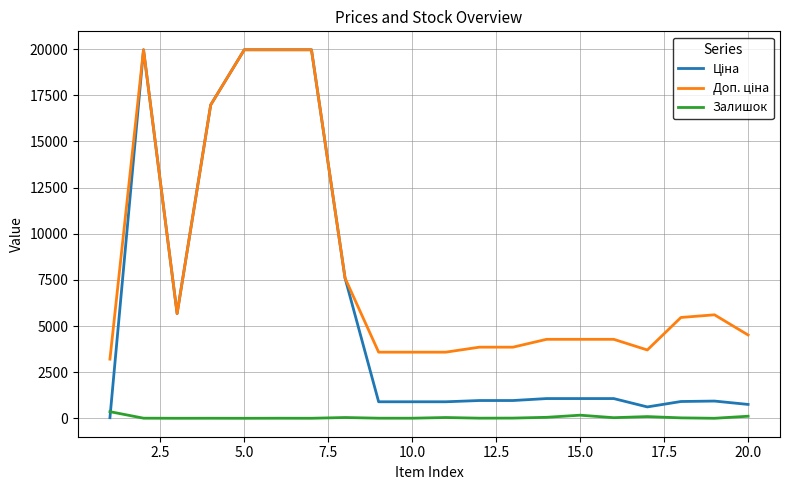

What is the greatest value displayed?

19964.2